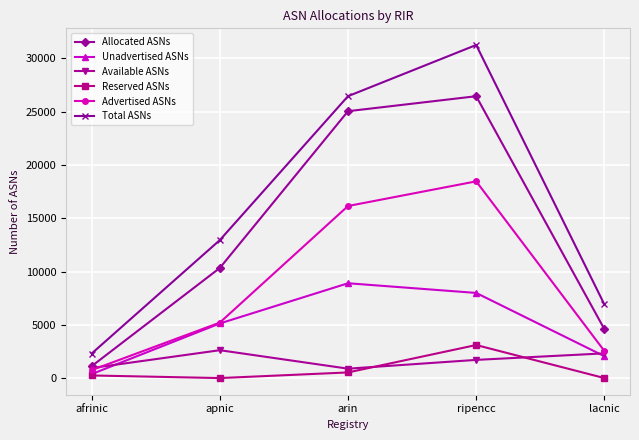

Is it true that Available ASNs equals 478 at lacnic?

False